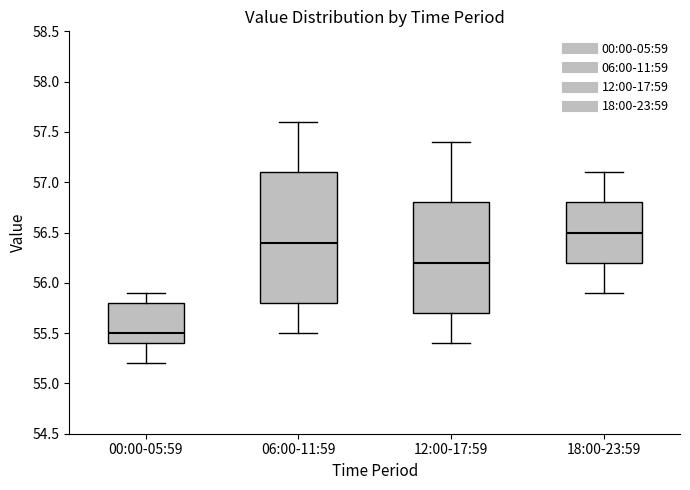

Reading left to right, transcribe this box plot: for each box, give where its median line is, the range the box spans, and where its two whiskers end, as read against the y-axis. The values are not printed on the chart, so give them approximately, as read against the axis.

00:00-05:59: median 55.5, box 55.4 to 55.8, whiskers 55.2 to 55.9
06:00-11:59: median 56.4, box 55.8 to 57.1, whiskers 55.5 to 57.6
12:00-17:59: median 56.2, box 55.7 to 56.8, whiskers 55.4 to 57.4
18:00-23:59: median 56.5, box 56.2 to 56.8, whiskers 55.9 to 57.1